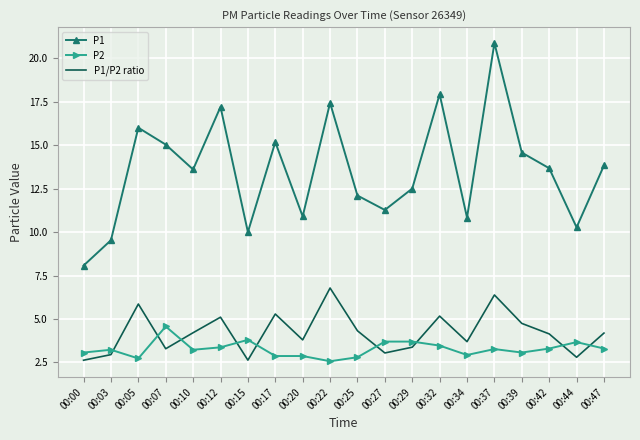

Which category has the highest value in the P1 series?

00:37